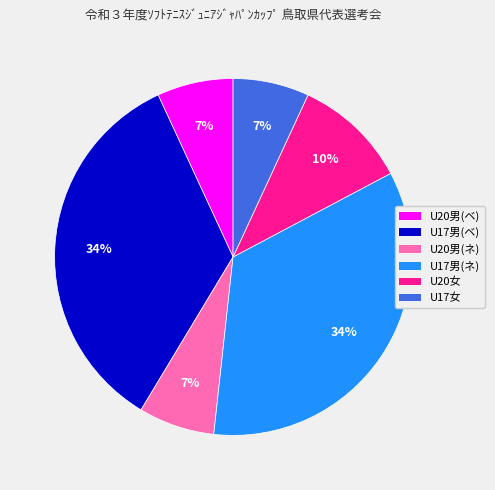

To the nearest percent, what is the average slice percentage?

17%